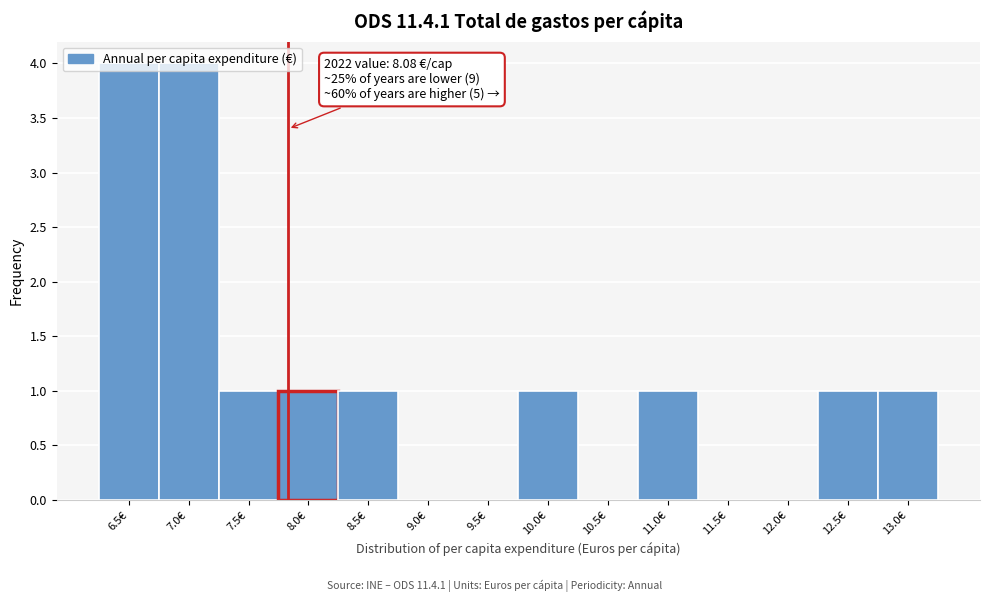

Which has a higher value, 12.5€ or 11.5€?

12.5€